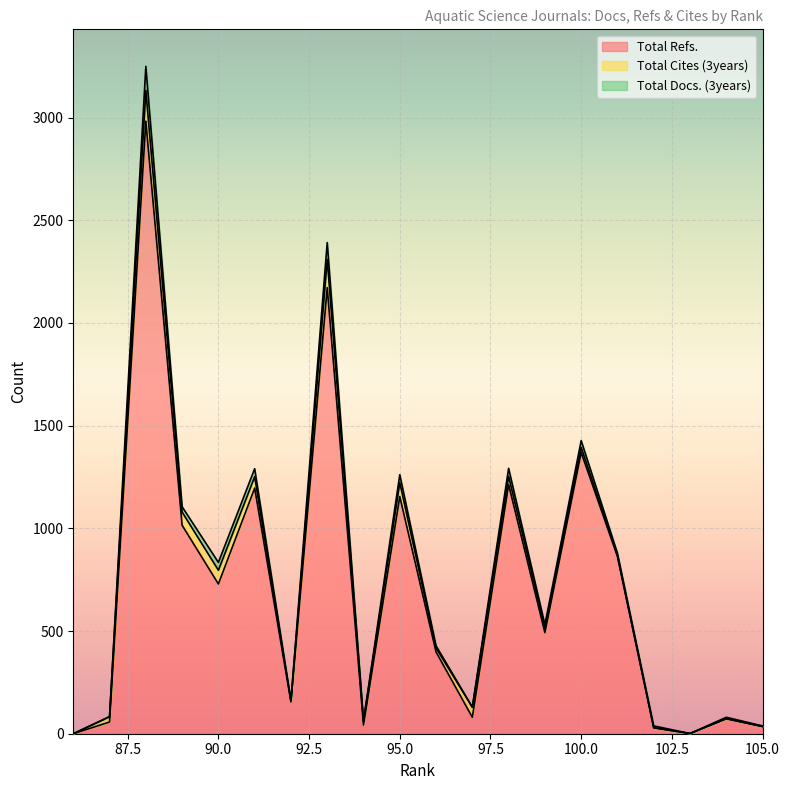

What is the difference between the maximum and minimum values in the Total Docs. (3years) series?

117